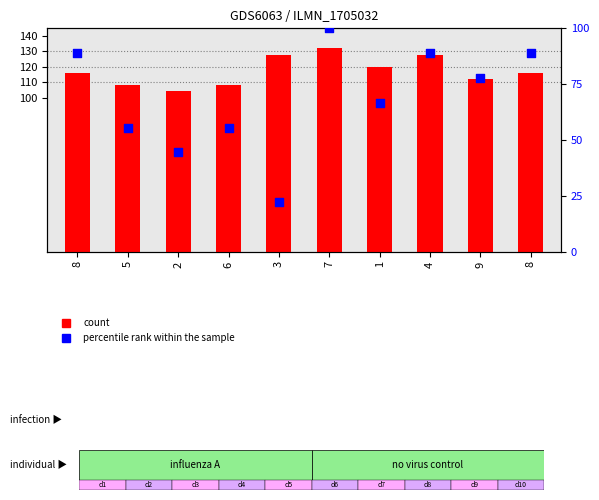

Which series has the largest Y range (max minus min)?

percentile rank within the sample